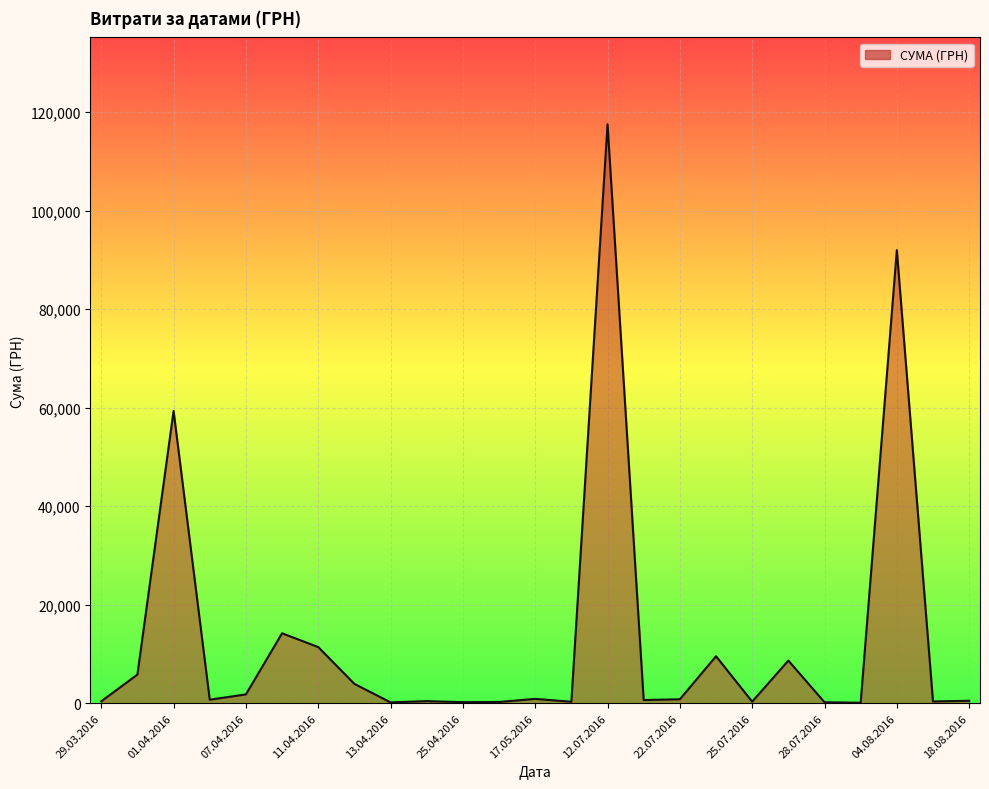

What is the maximum value shown in the chart?

117568.8